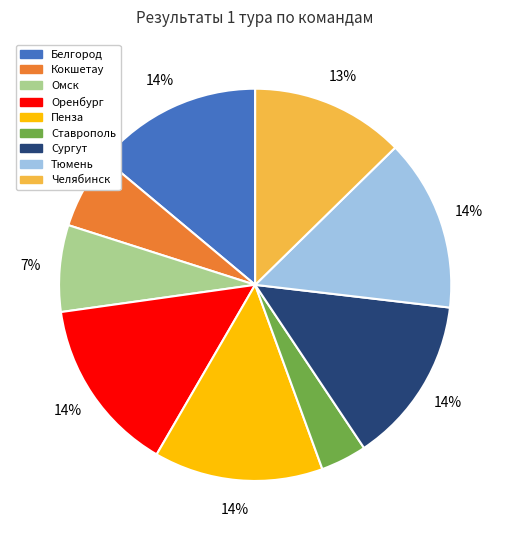

To the nearest percent, what is the average slice percentage?

11%